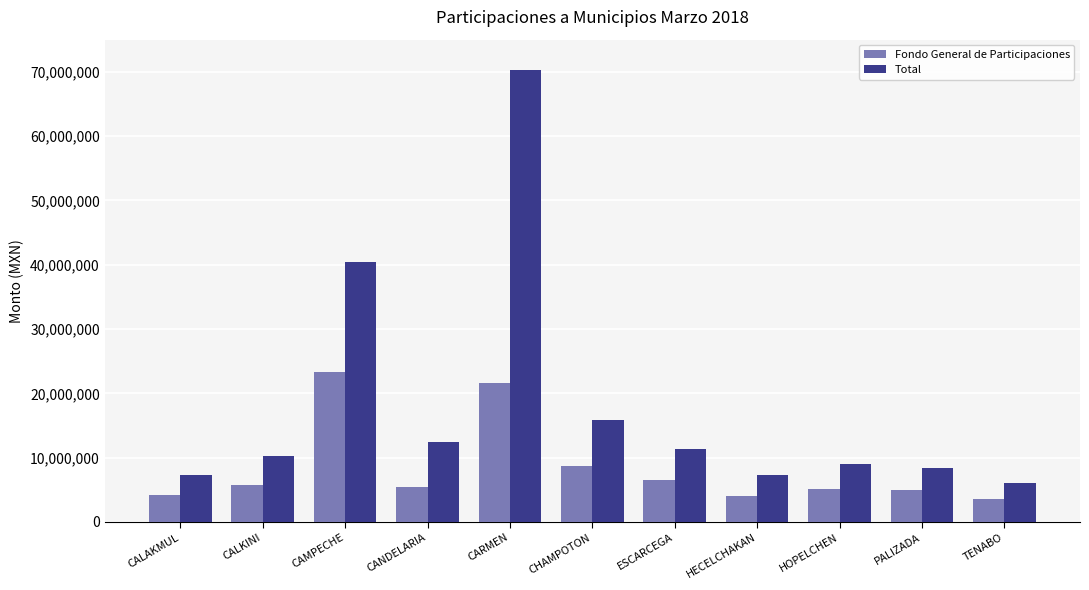

Are the bars horizontal?

No